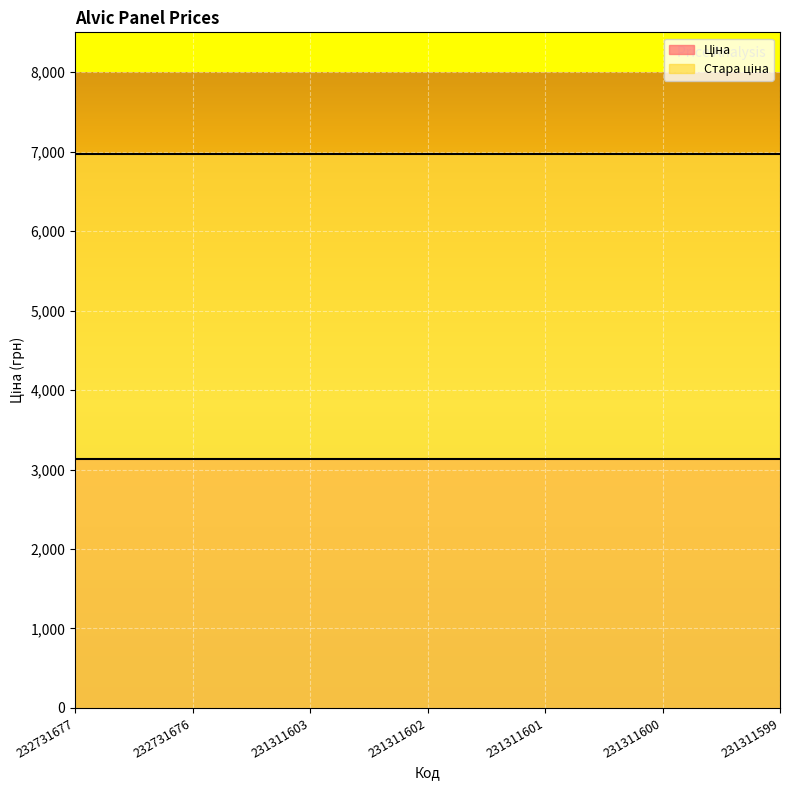

What is the value of the Ціна point at the 7th from the left?

3136.8